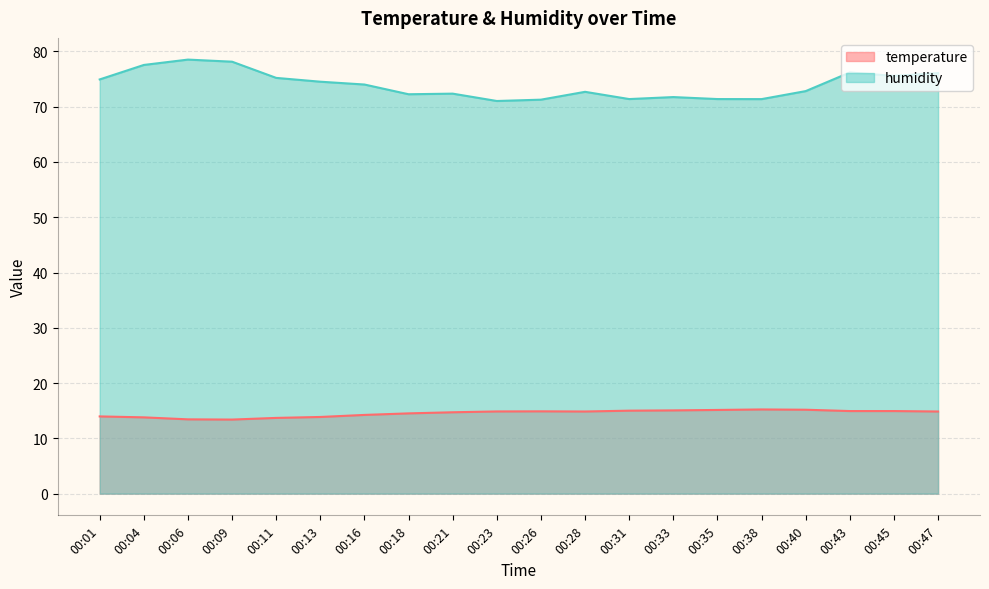

What is the difference between the second highest and second lowest values in the temperature series?

1.7